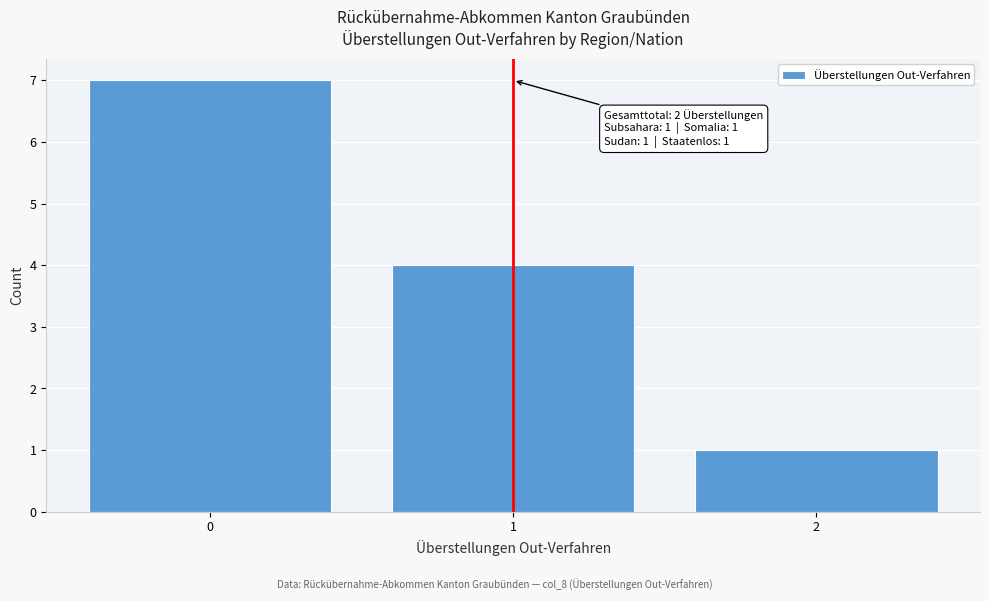

Which range on the x-axis has the tallest bar?

-0.5 to 0.5